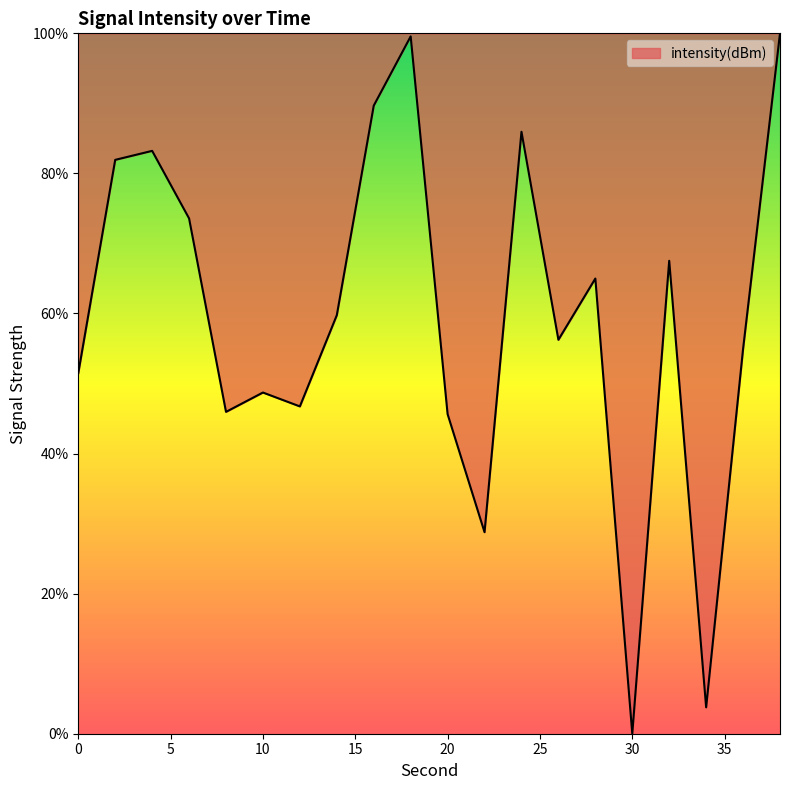

What is the difference between the maximum and minimum values?

100.0